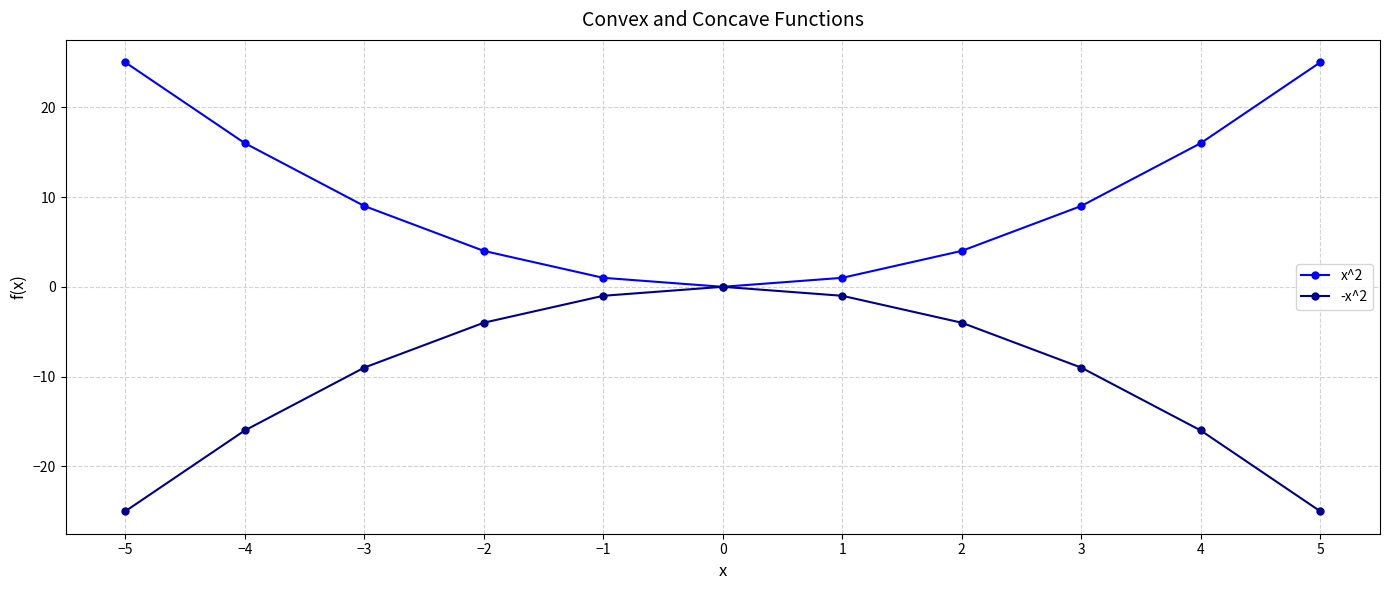

At which label does -x^2 first exceed -9?

−2